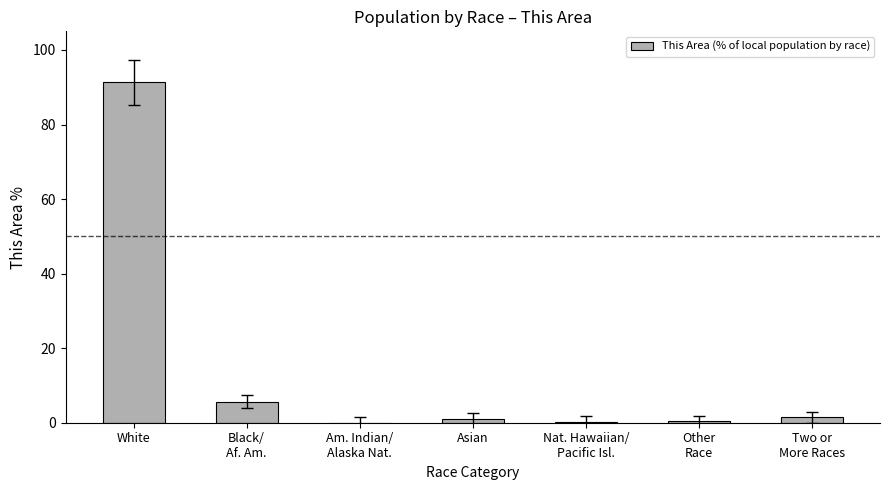

What is the difference between the values at Black/
Af. Am. and Two or
More Races?

4.2